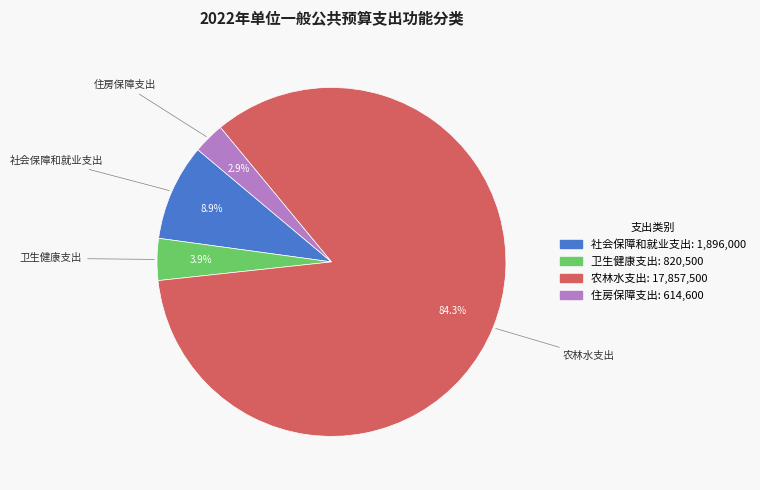

Which category has the smallest portion of the pie?

住房保障支出